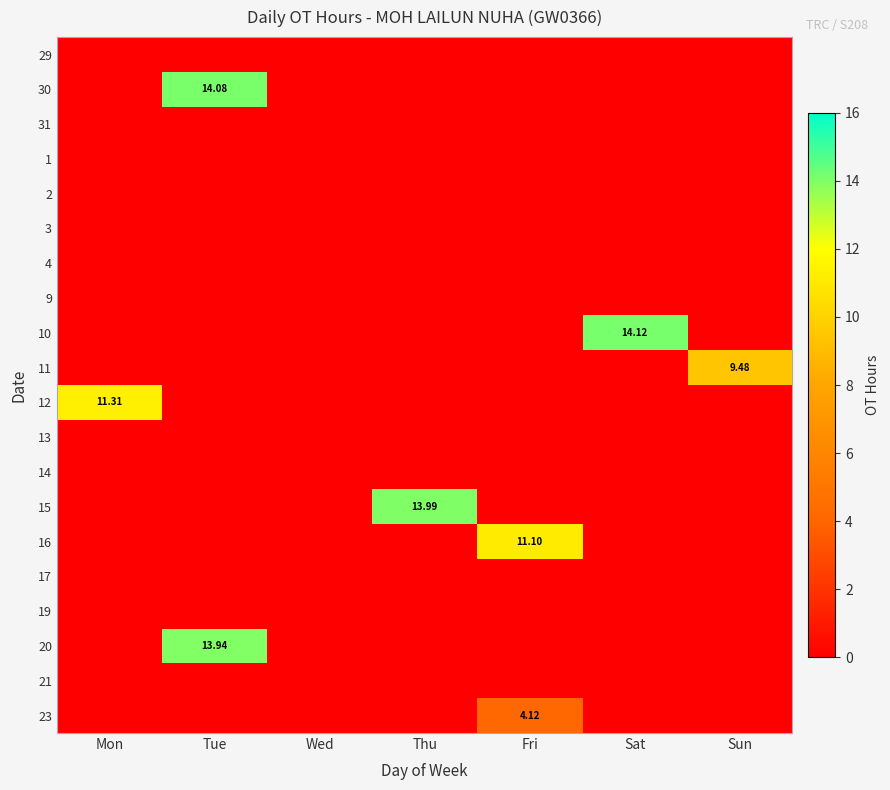

How many data points does each series have?

7